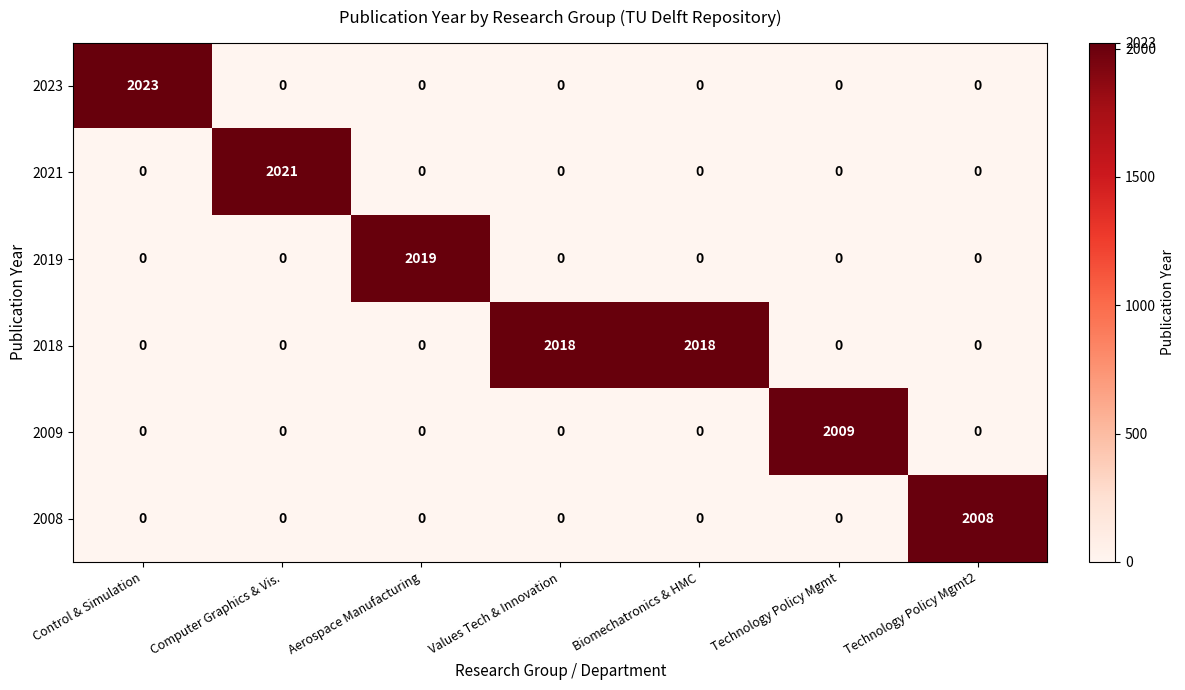

The value of 2023 at Technology Policy Mgmt is -1250. True or false?

False